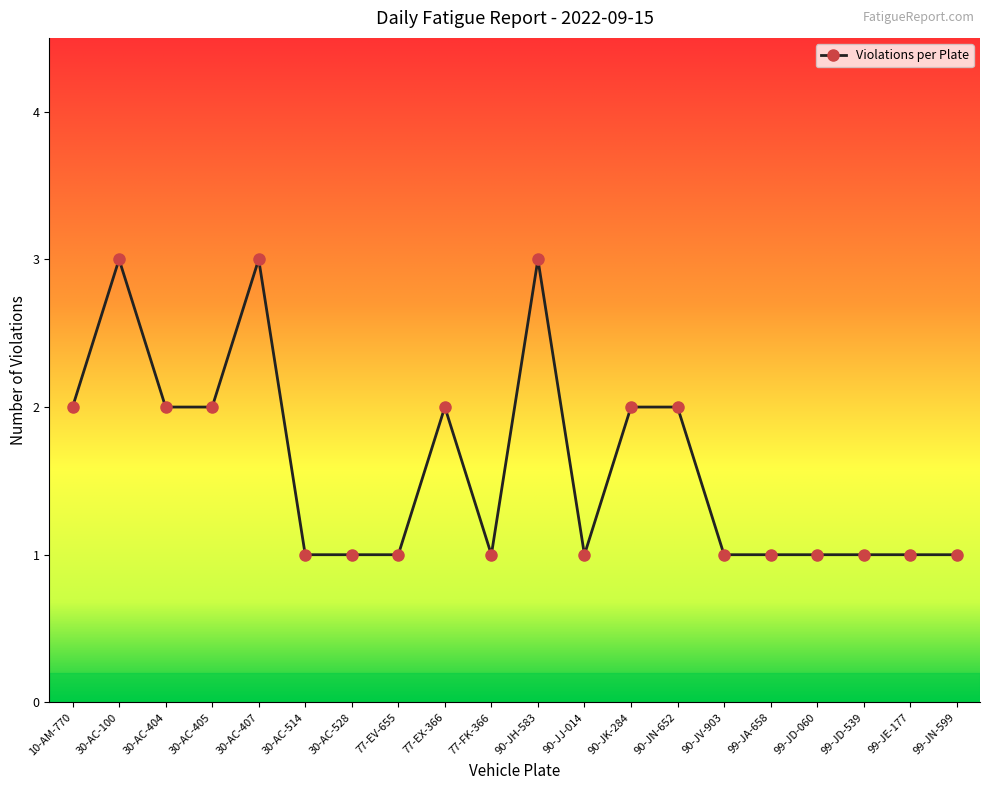

How many values are between 1 and 2?

17